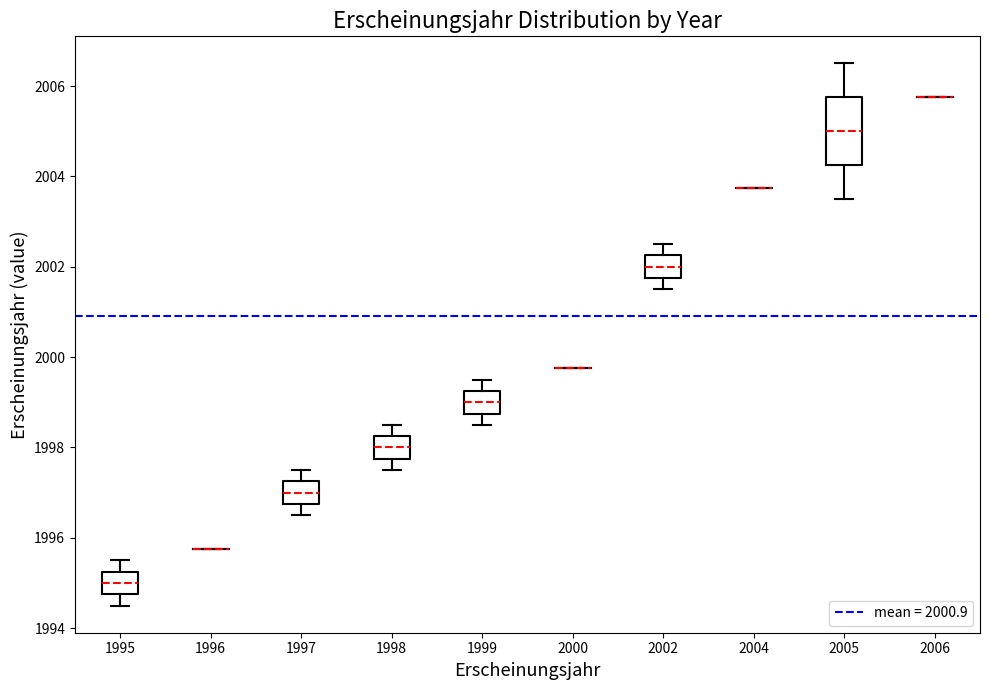

Where does the lower whisker of the box at x = 1998 end on the y-axis? The values are not printed on the chart, so give them approximately, as read against the axis.

1997.6